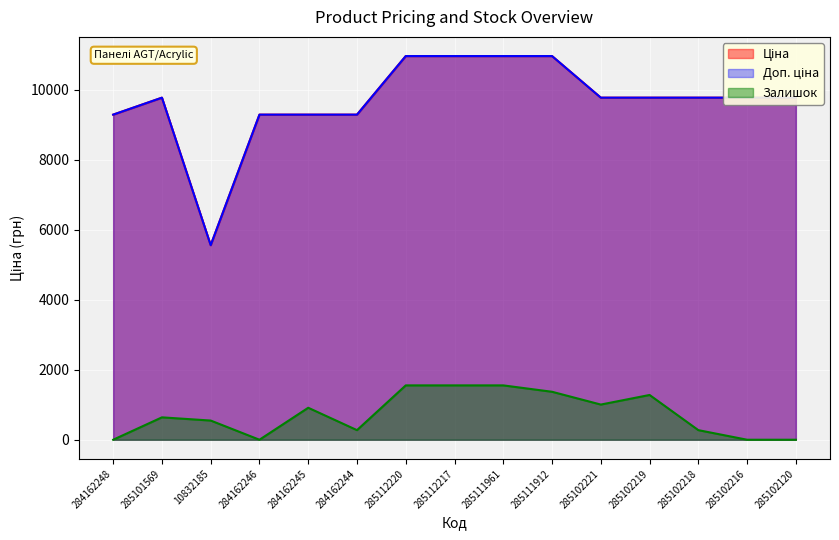

What is the average value of the Доп. ціна series?

9682.2